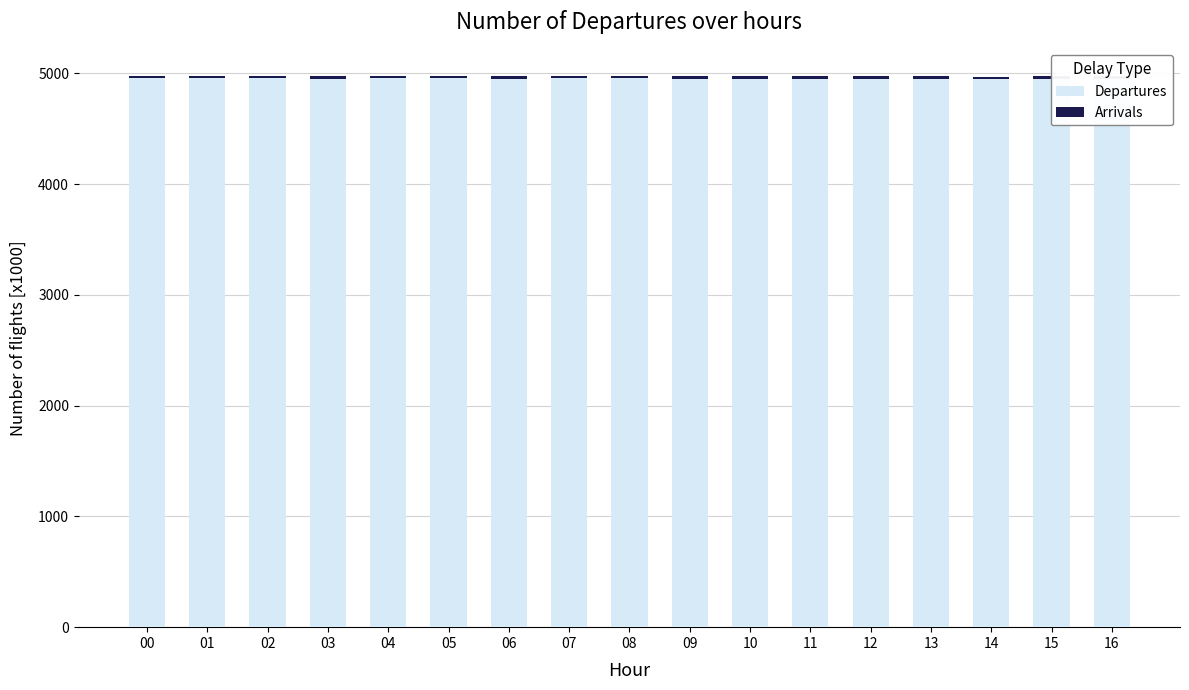

What is the sum of all Departures values?

84220.1